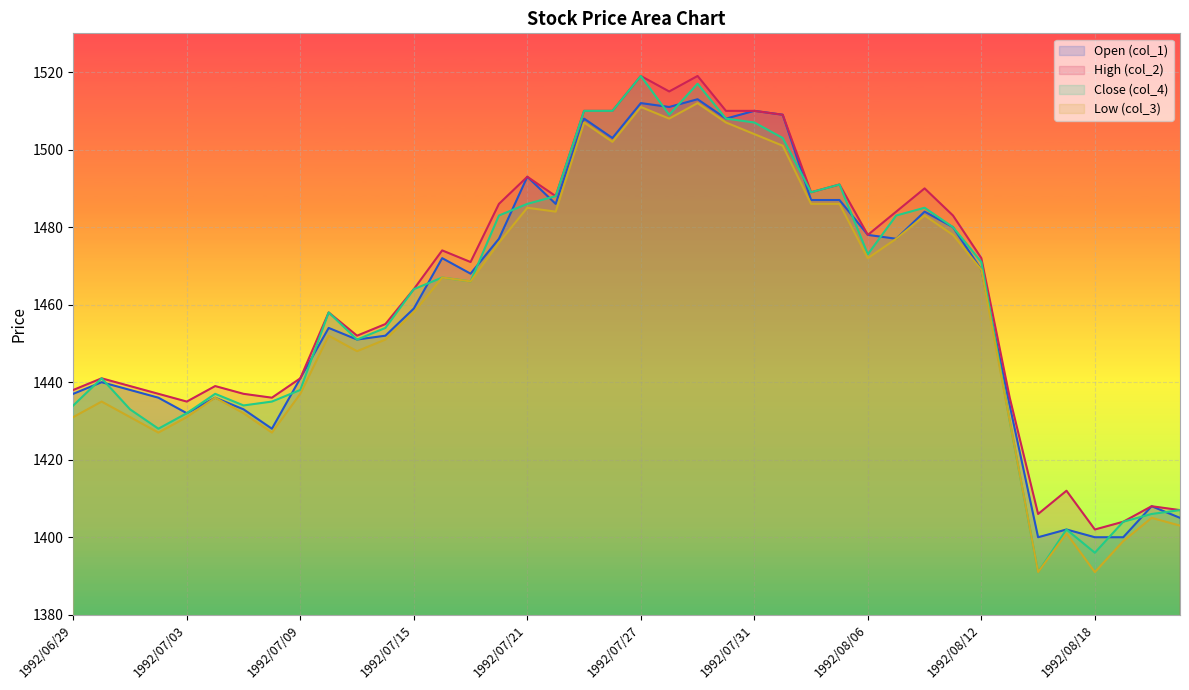

Between 1992/07/10 and 1992/07/02, which is larger?

1992/07/10